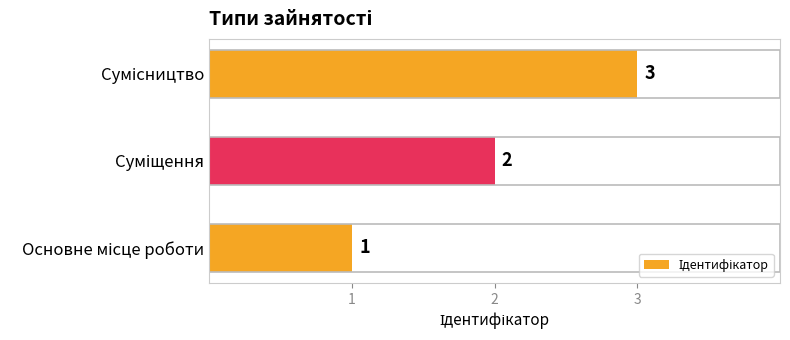

How many values are between 1 and 3?

3